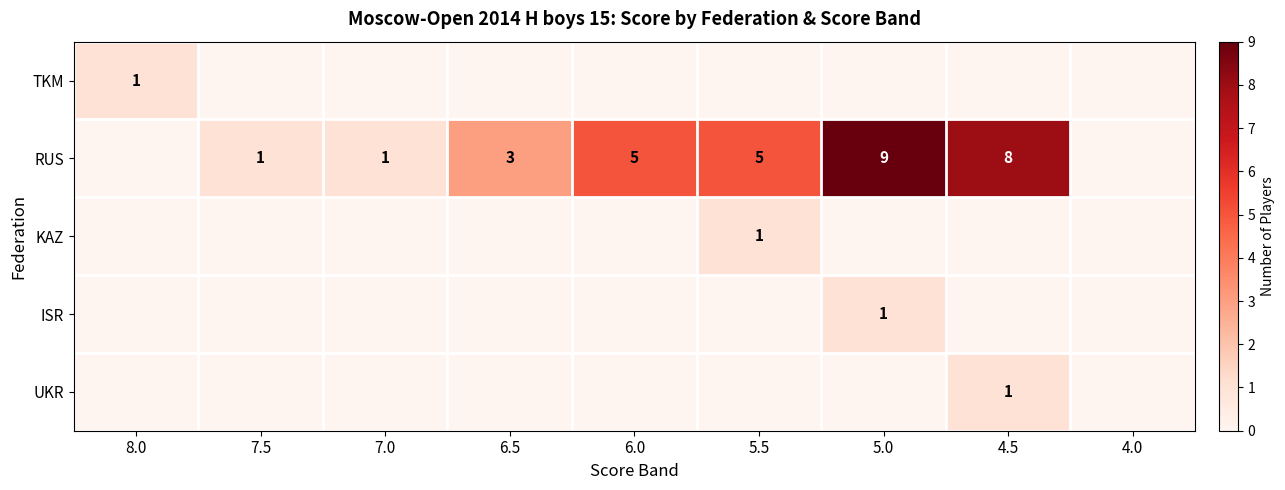

At which category is the sum across all series the highest?

5.0